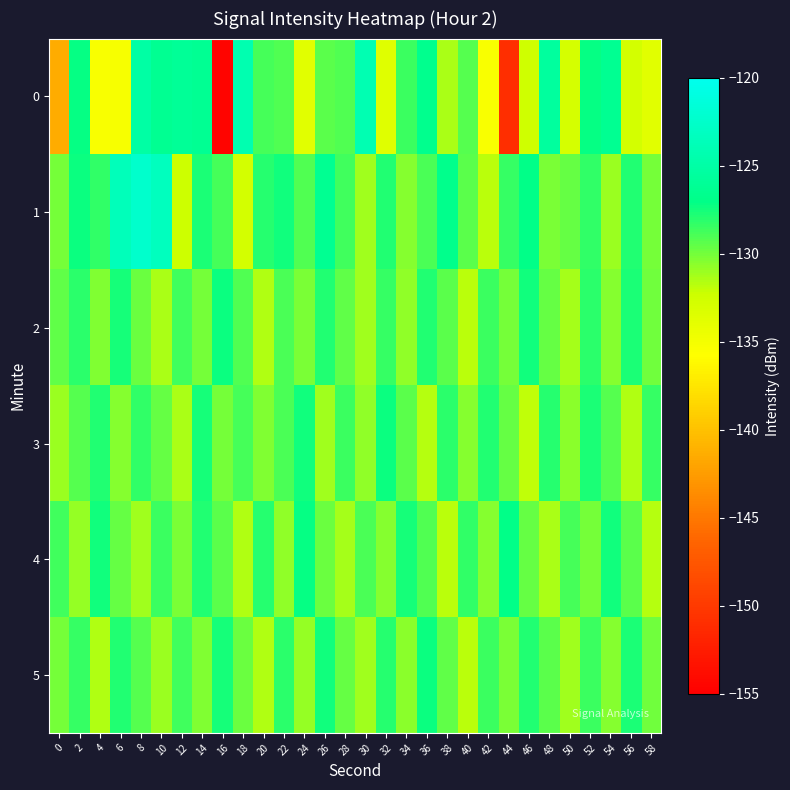

Which series has the largest total across all categories?

1